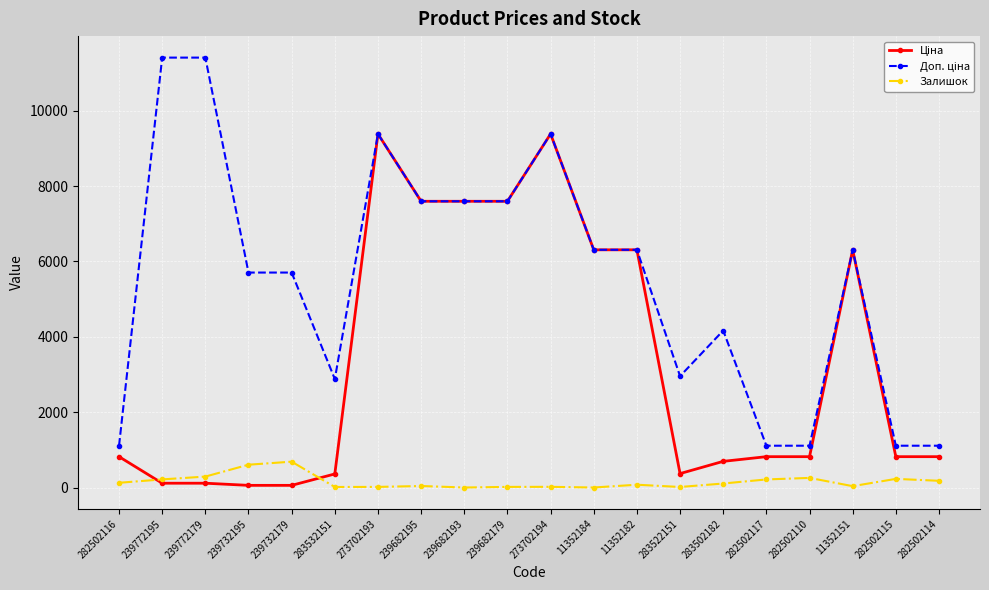

At how many categories does at least one series exceed 6596?

7